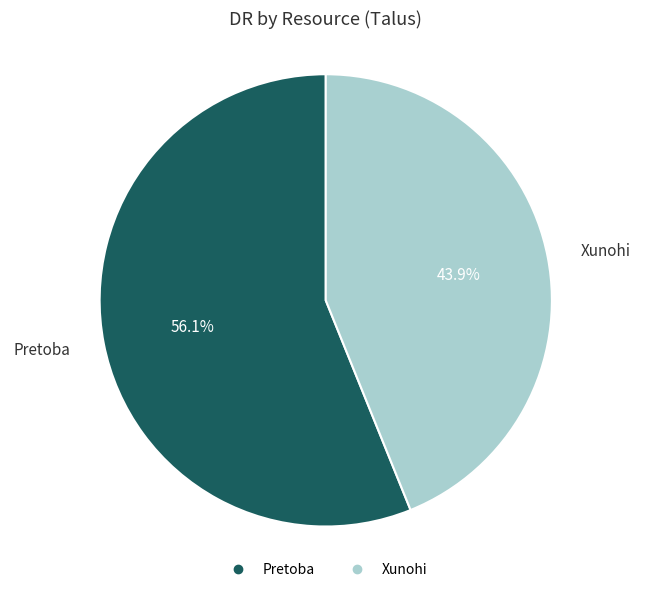

How much of the chart is everything except Xunohi?

56.1%